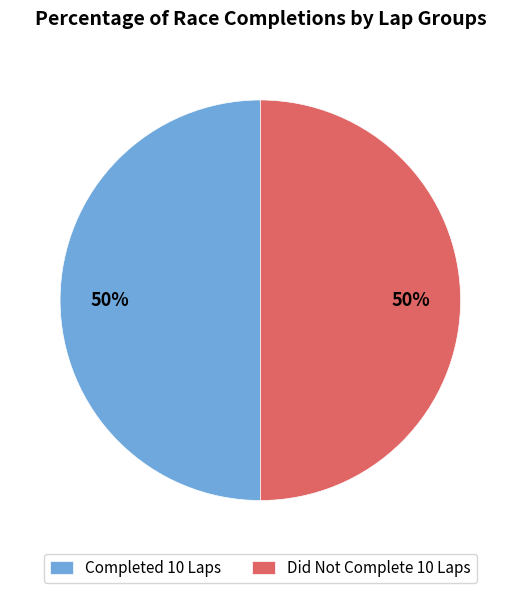

To the nearest percent, what percentage of the pie is Did Not Complete 10 Laps?

50%